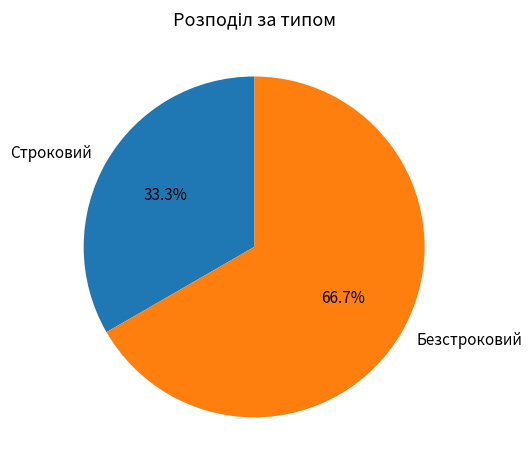

Is the sum of Безстроковий and Строковий greater than half?

Yes